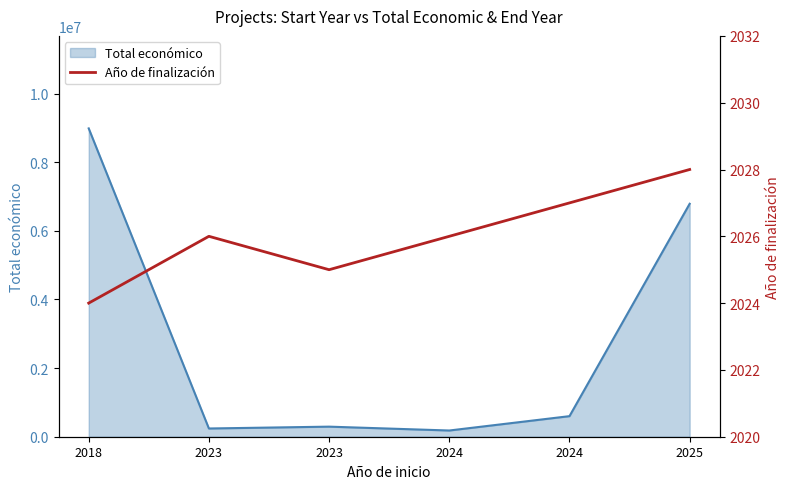

The value at 2024 is 2027. True or false?

True